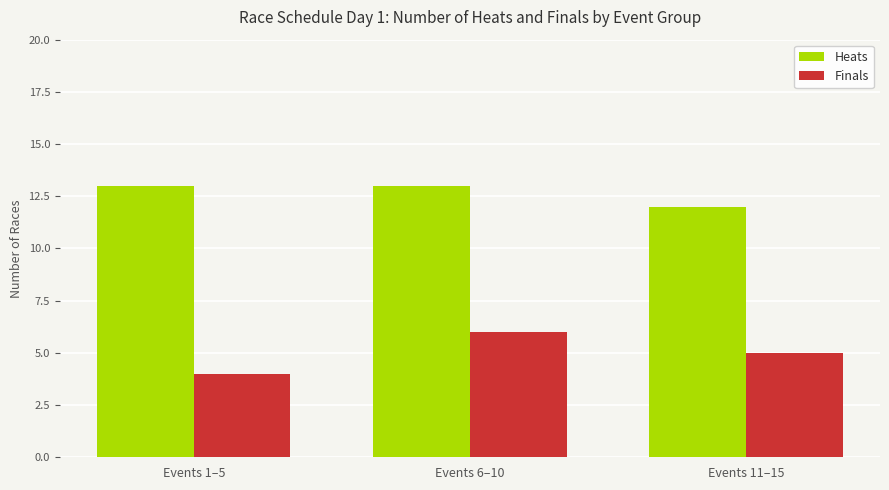

What is the difference between the Finals values at Events 6–10 and Events 1–5?

2